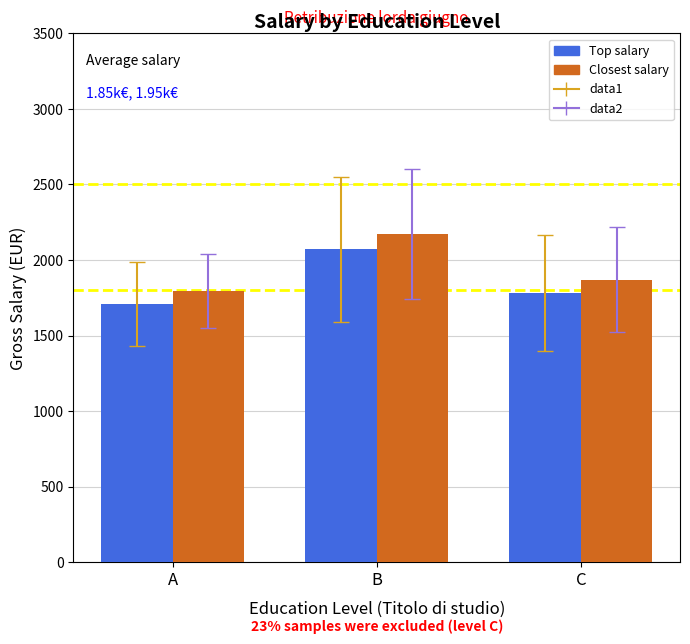

How many values in the Closest salary series exceed 1869?

2